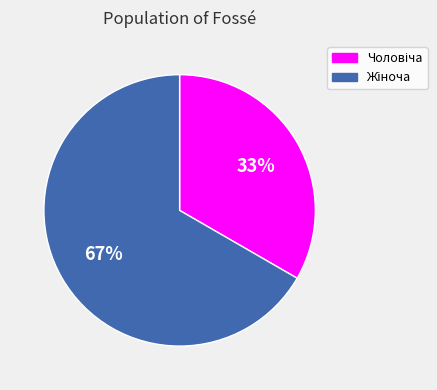

To the nearest percent, what is the average slice percentage?

50%